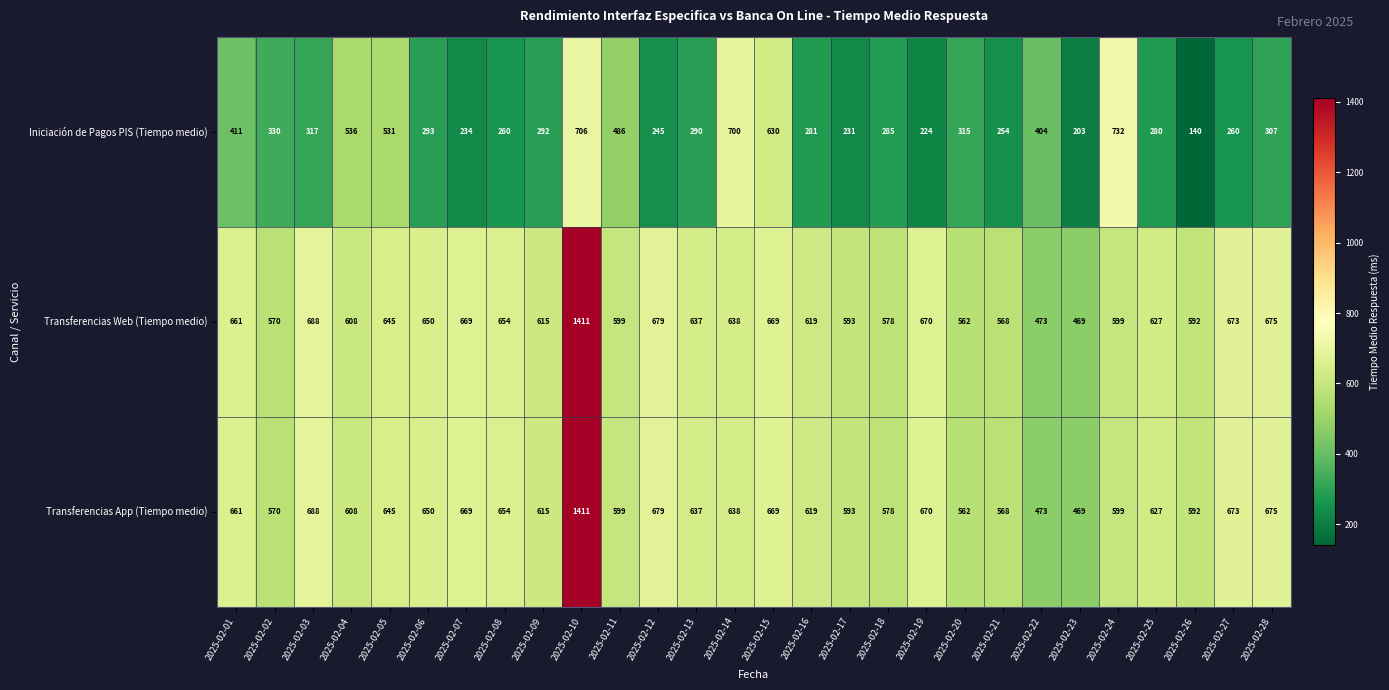

At which category is the sum across all series the highest?

2025-02-10